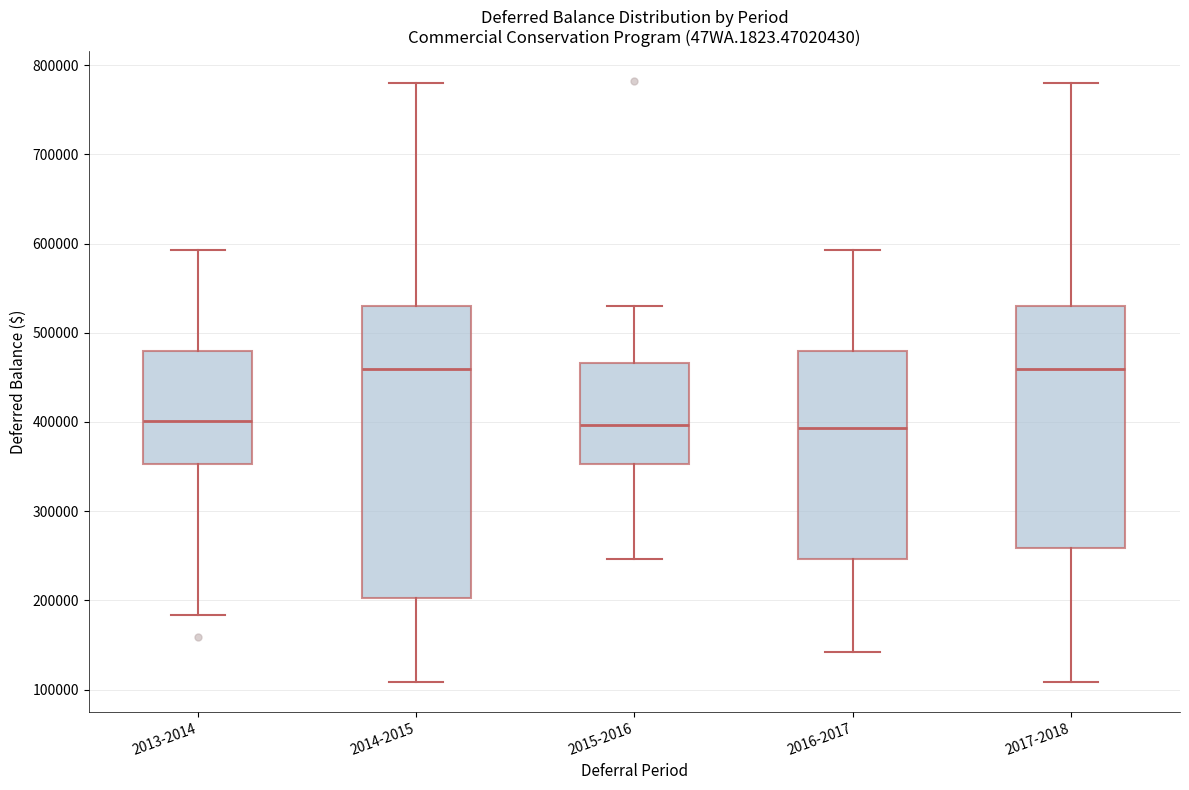

Reading left to right, read every box against the y-axis: the position of its median line, the range the box covers, and the ends of its whiskers. The values are not printed on the chart, so give them approximately, as read against the axis.

2013-2014: median 400000, box 350000 to 480000, whiskers 180000 to 590000
2014-2015: median 460000, box 200000 to 530000, whiskers 110000 to 780000
2015-2016: median 400000, box 350000 to 470000, whiskers 250000 to 530000
2016-2017: median 390000, box 250000 to 480000, whiskers 140000 to 590000
2017-2018: median 460000, box 260000 to 530000, whiskers 110000 to 780000